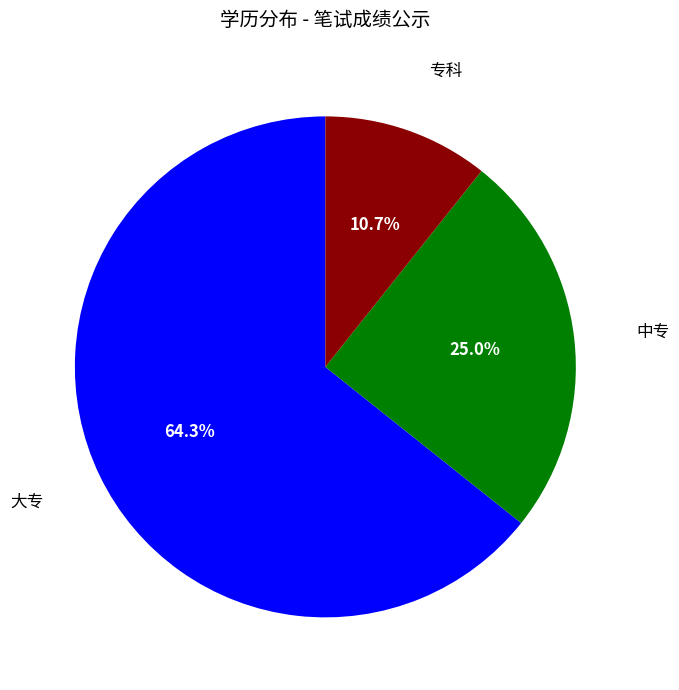

True or false: 大专 accounts for 79% of the total.

False